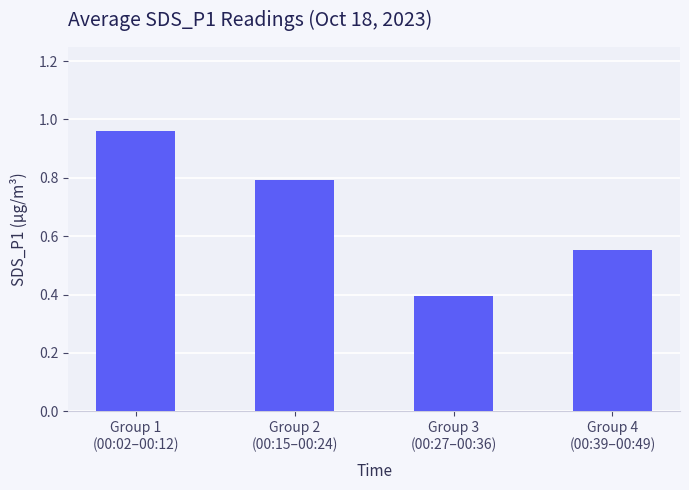

What is the smallest value displayed?

0.4